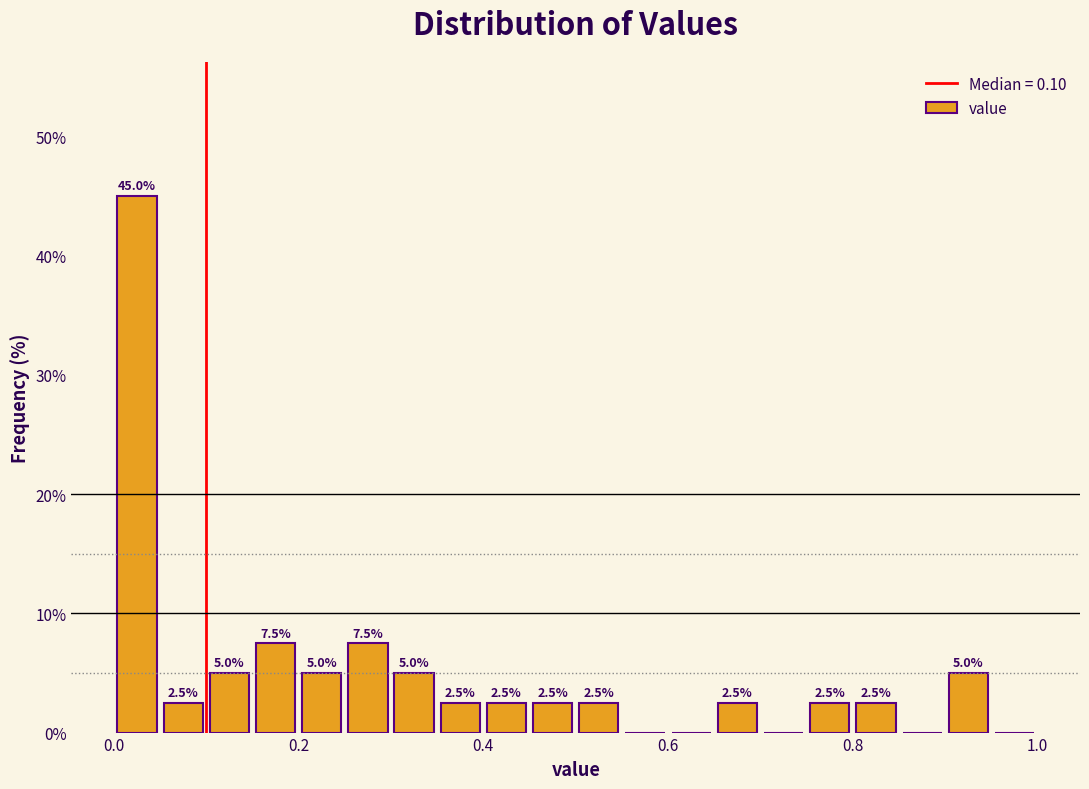

Around what value on the x-axis is the tallest bar? Give the approximate position of its centre, as read against the axis.

0.02